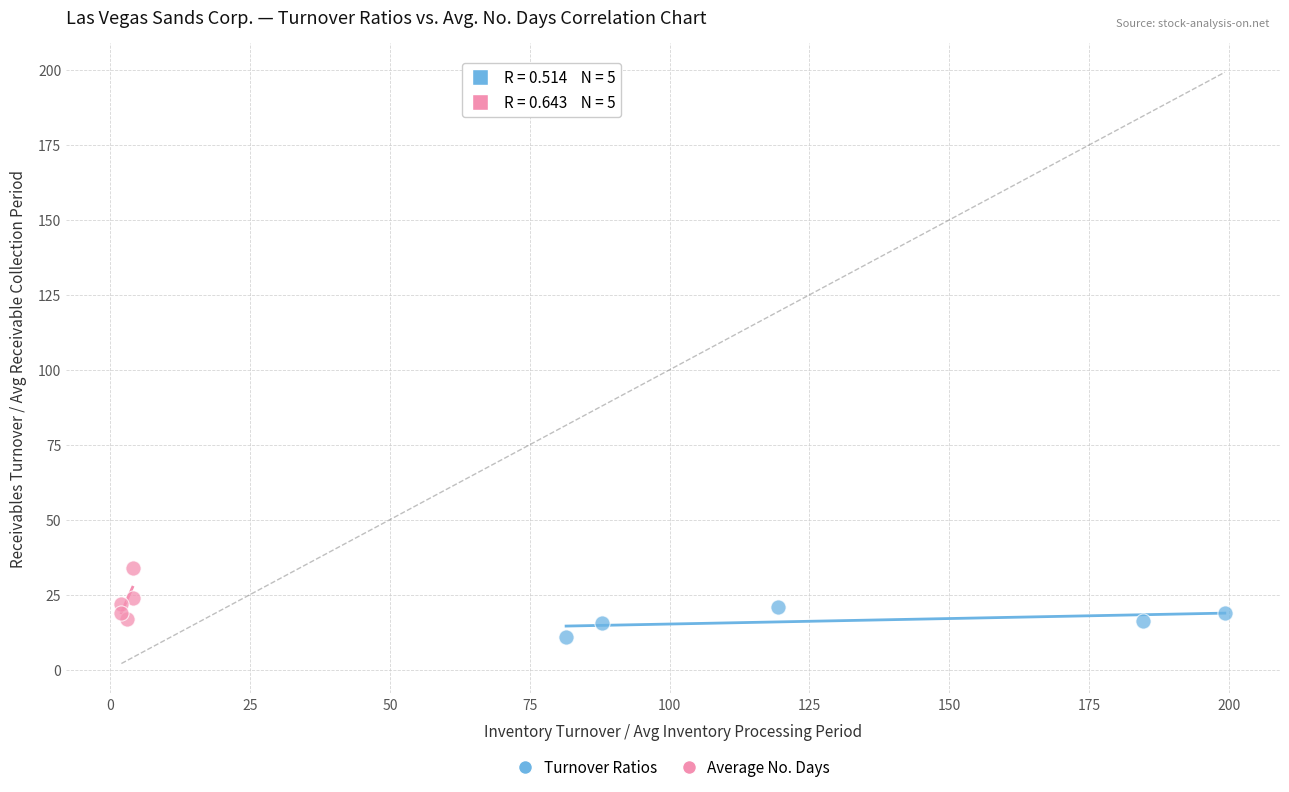

Which series contains the highest Y value?

Average No. Days